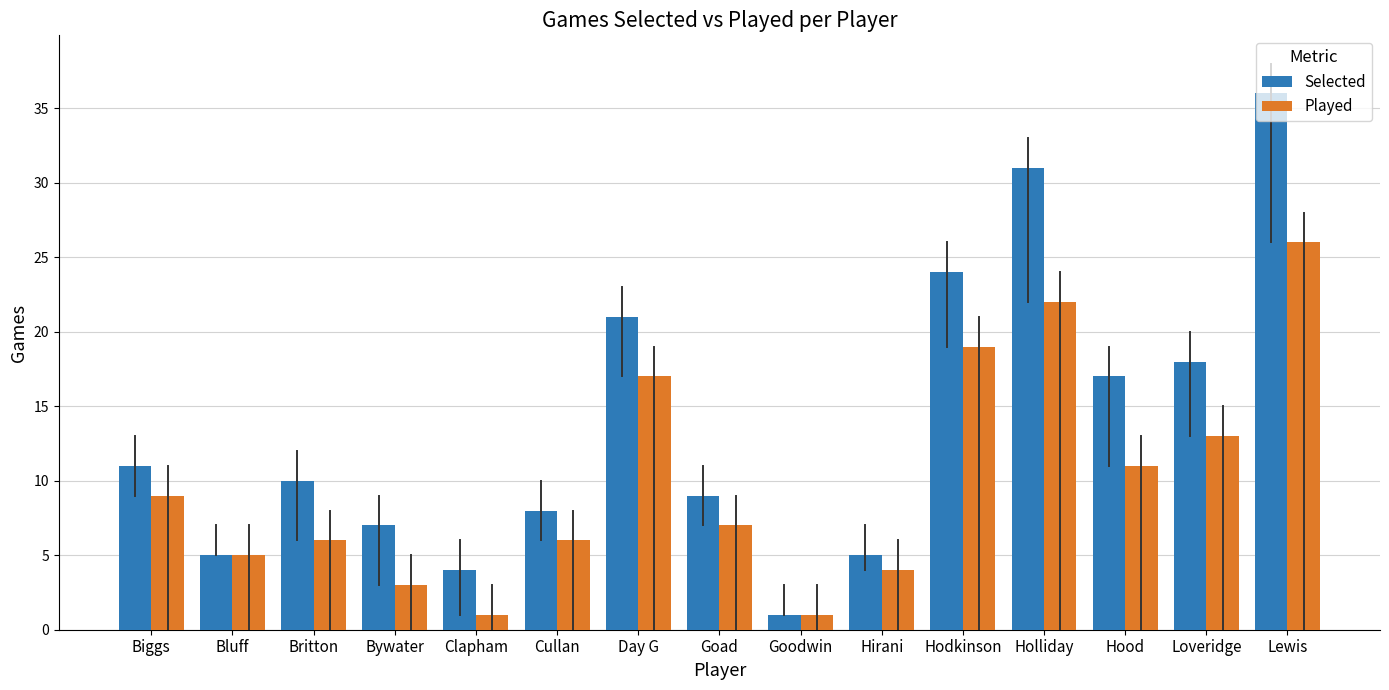

What is the average value of the Played series?

10